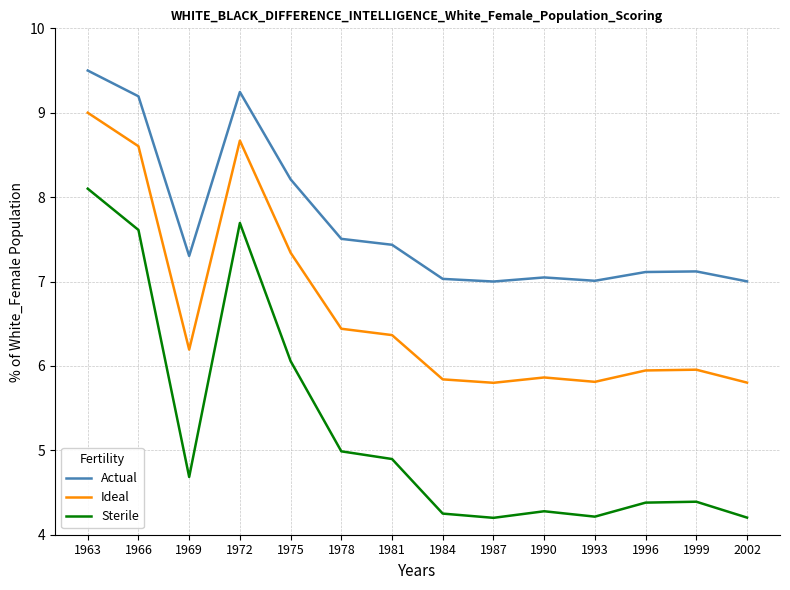

True or false: Sterile has a value of 5.7 at 1987.

False